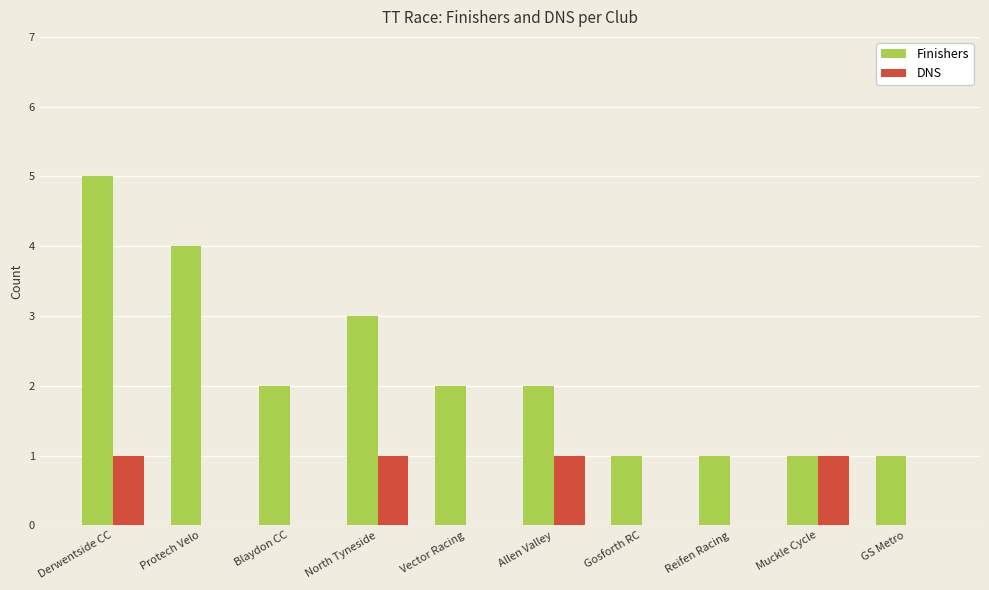

Is it true that DNS equals 1 at Reifen Racing?

False